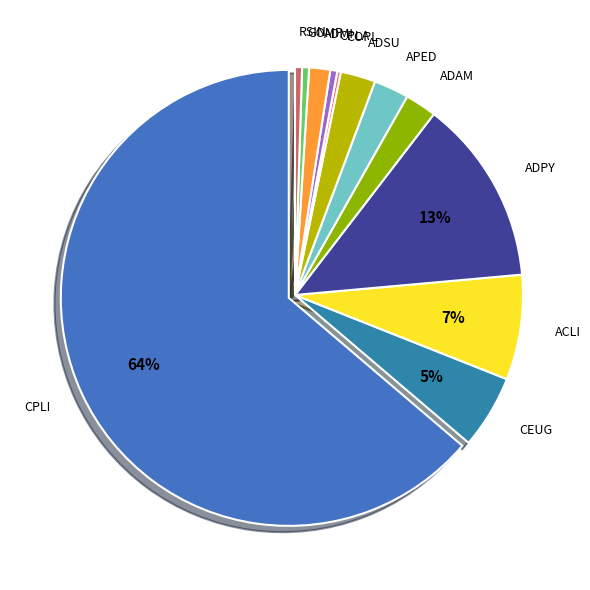

Is the sum of ADMI and ACLI greater than half?

No